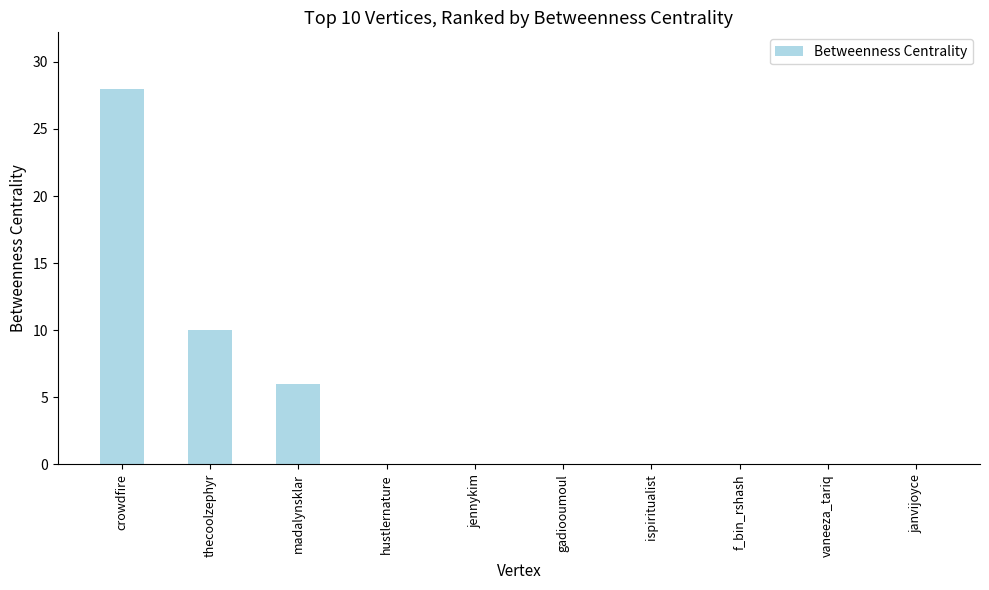

What is the sum of all values?

44